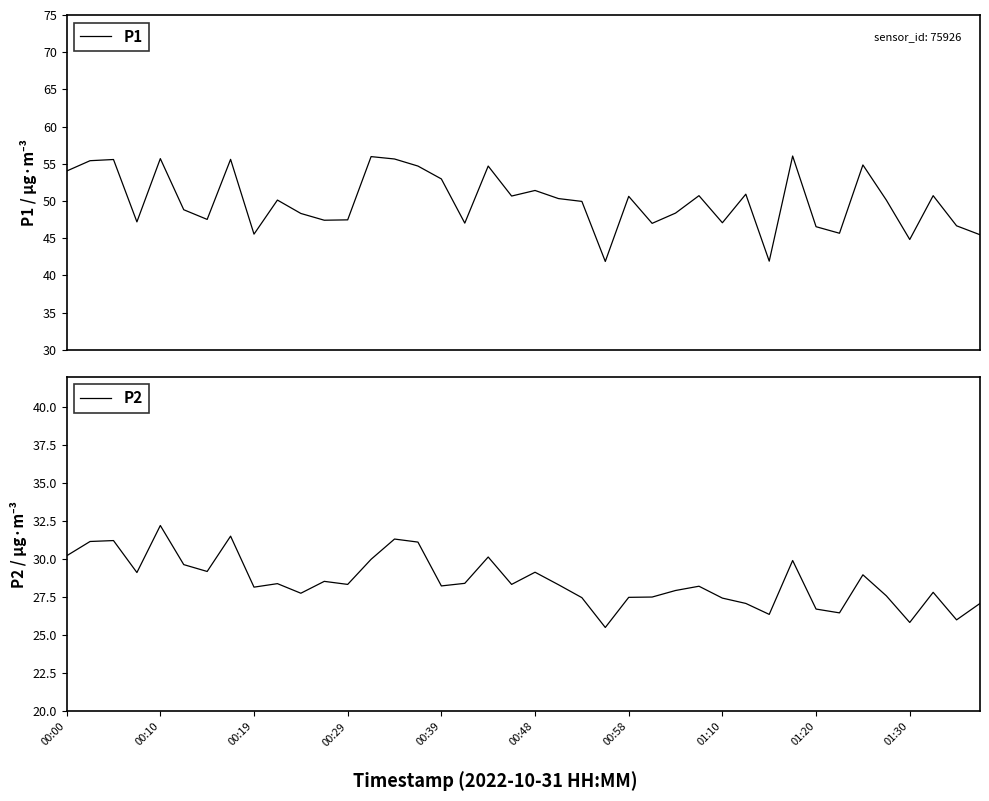

List the series in order of their peak value, lowest first.

P2, P1